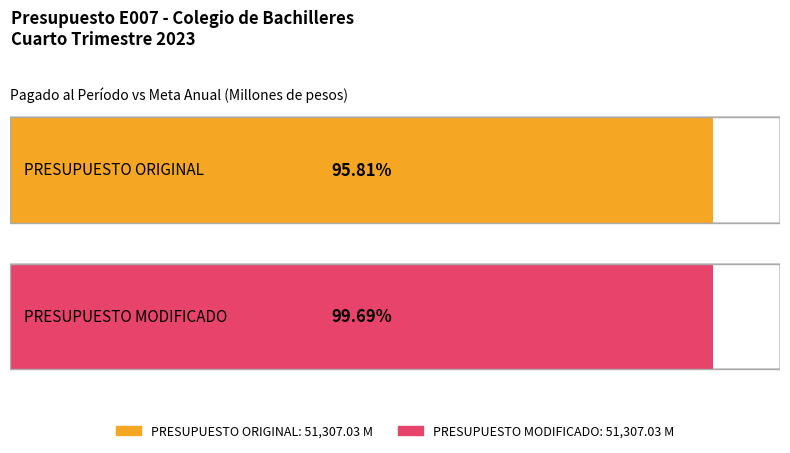

How many bars are there in each group?

2